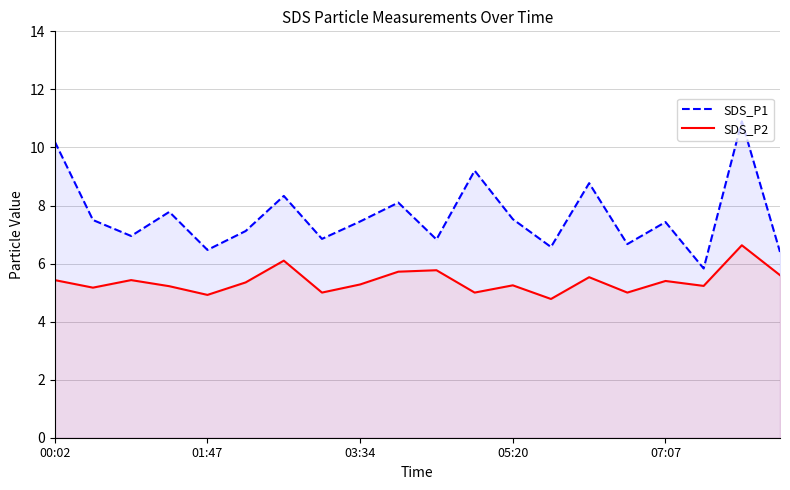

Reading left to right, extract all data points from this chart.

SDS_P1: 10.2	7.5	7.0	7.8	6.5	7.1	8.3	6.8	7.5	8.1	6.8	9.2	7.5	6.6	8.8	6.7	7.4	5.8	10.9	6.4
SDS_P2: 5.4	5.2	5.4	5.2	4.9	5.3	6.1	5.0	5.3	5.7	5.8	5.0	5.2	4.8	5.5	5.0	5.4	5.2	6.6	5.6